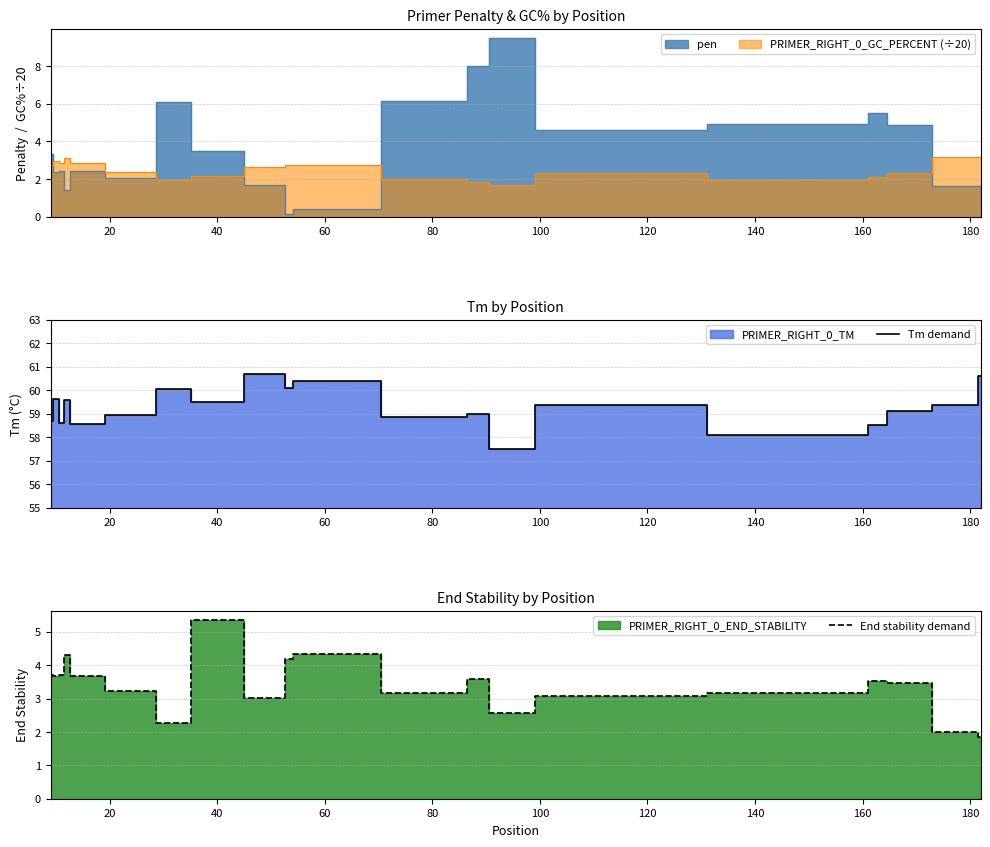

List the series in order of their peak value, highest first.

Tm demand, End stability demand